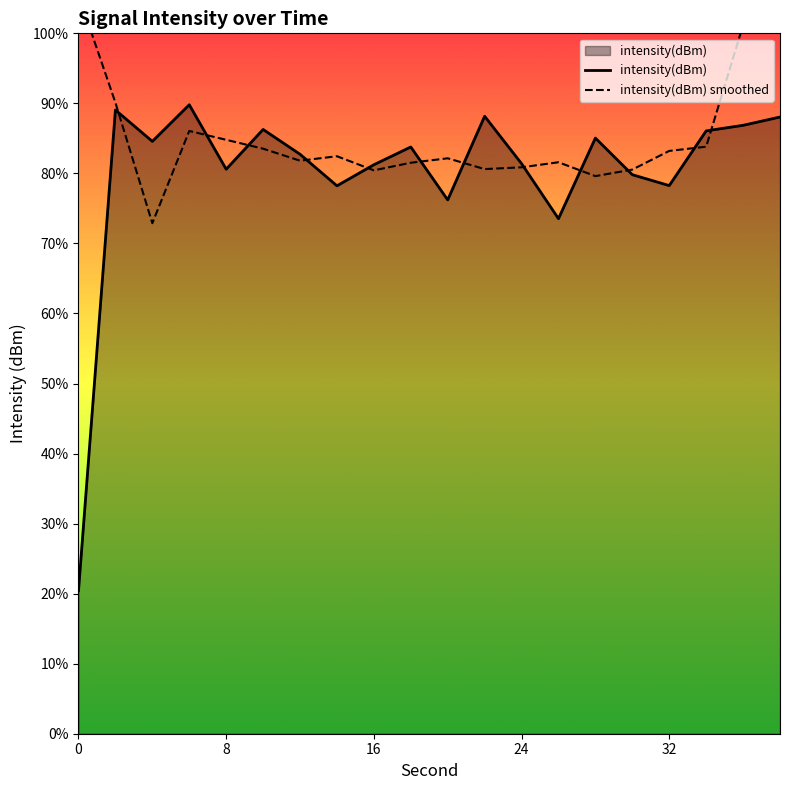

How many times do intensity(dBm) smoothed and intensity(dBm) cross each other?

12